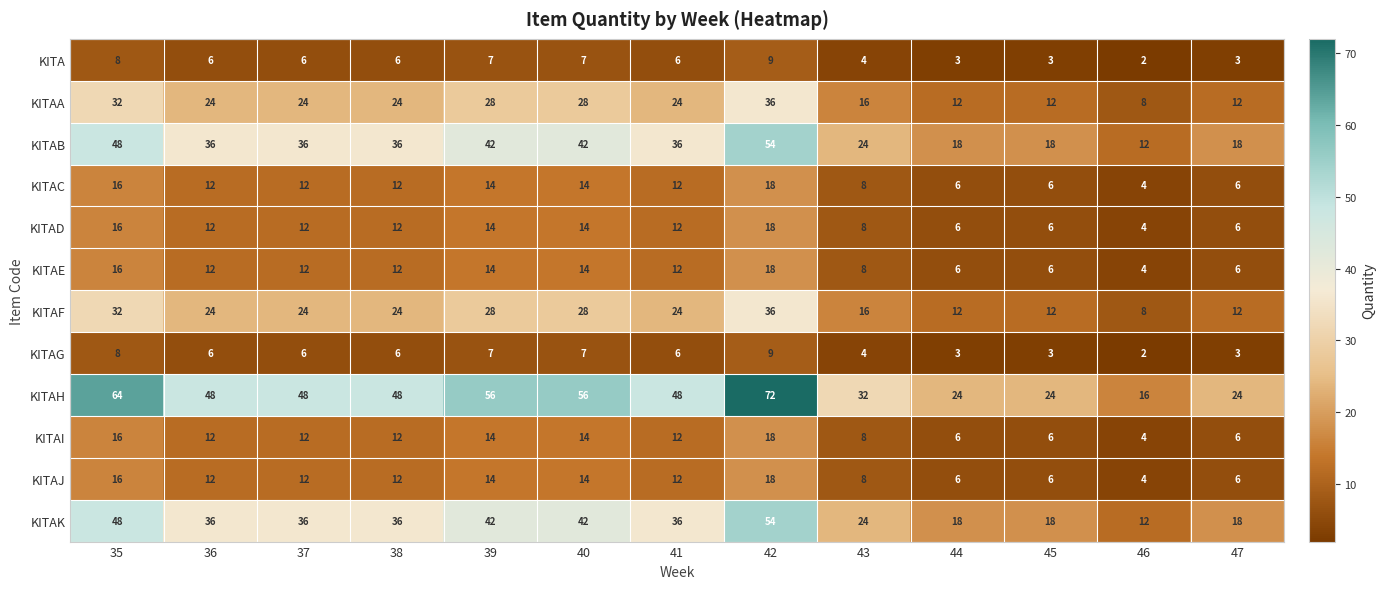

The value of KITAE at 46 is 4. True or false?

True